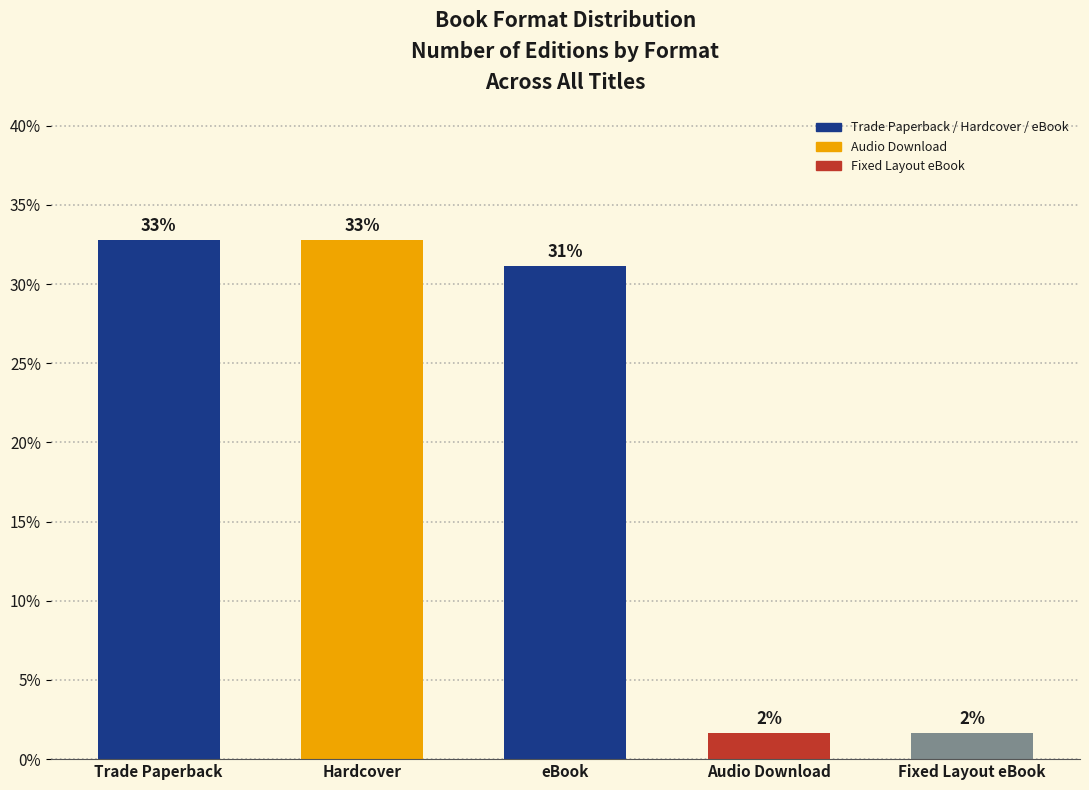

What is the average value?

20.0